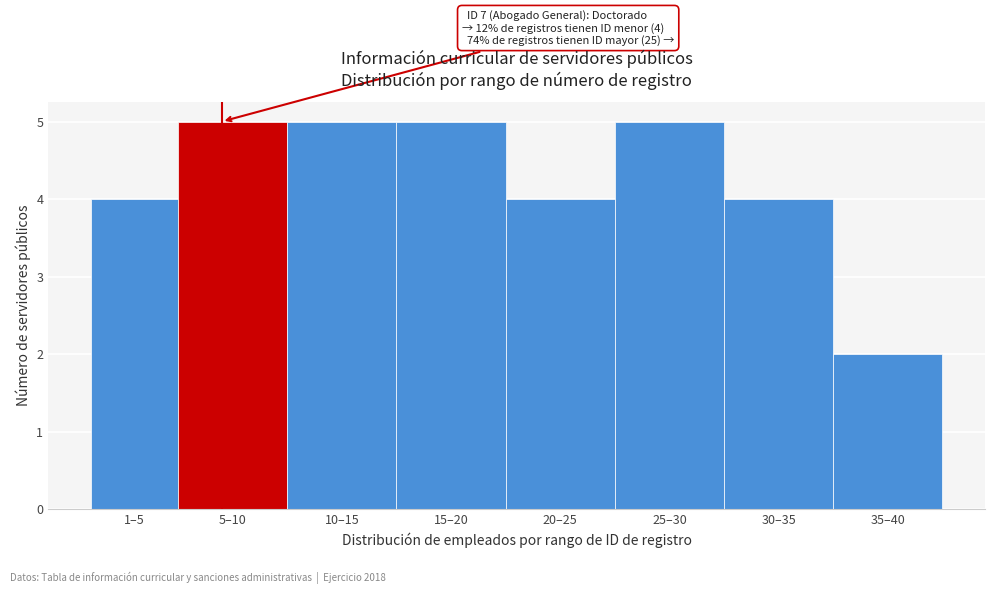

Reading left to right, what are all the values shown in this chart?

4	5	5	5	4	5	4	2